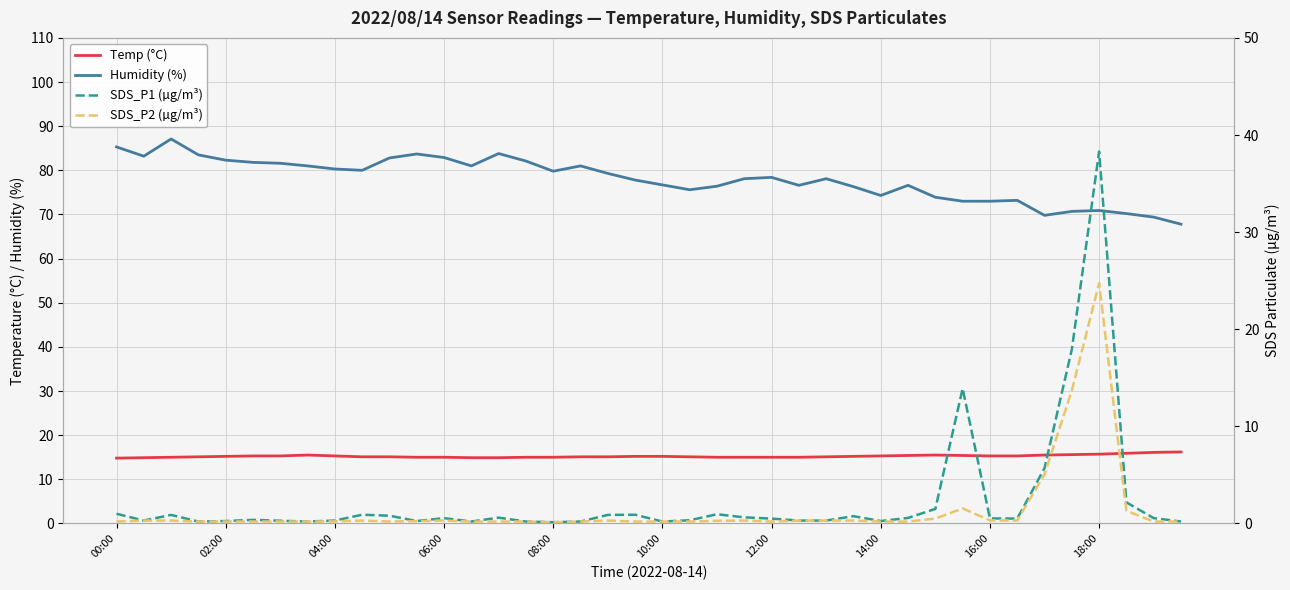

Which series changed the most between 04:00 and 18:00?

SDS_P1 (µg/m³)